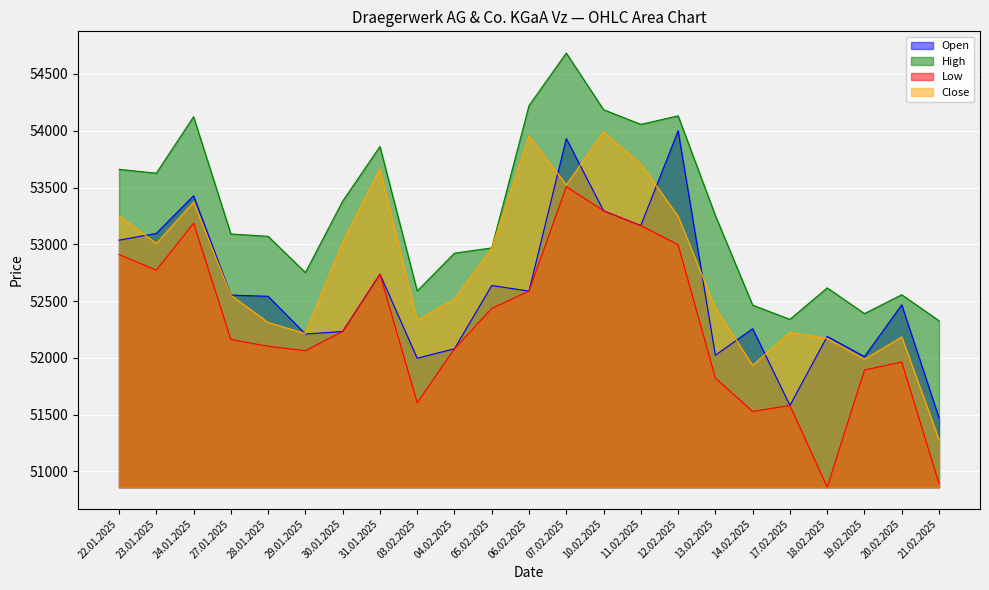

At which category does High reach its first local valley?

23.01.2025